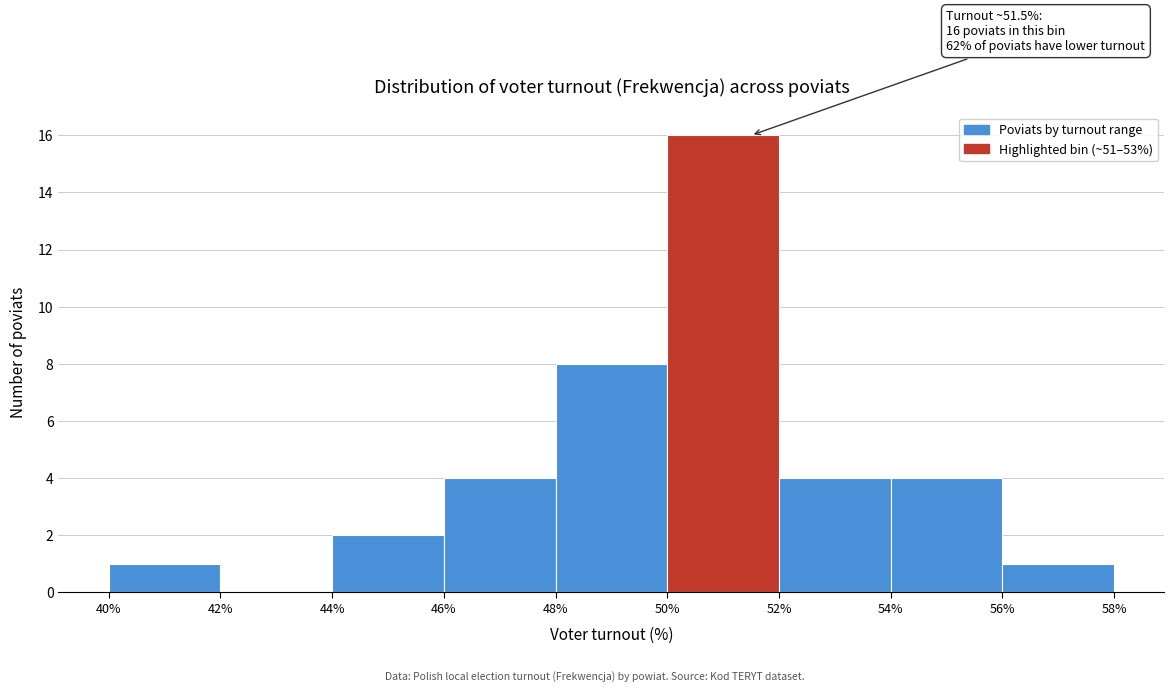

Over which range of the x-axis is the bar tallest?

50% to 52%